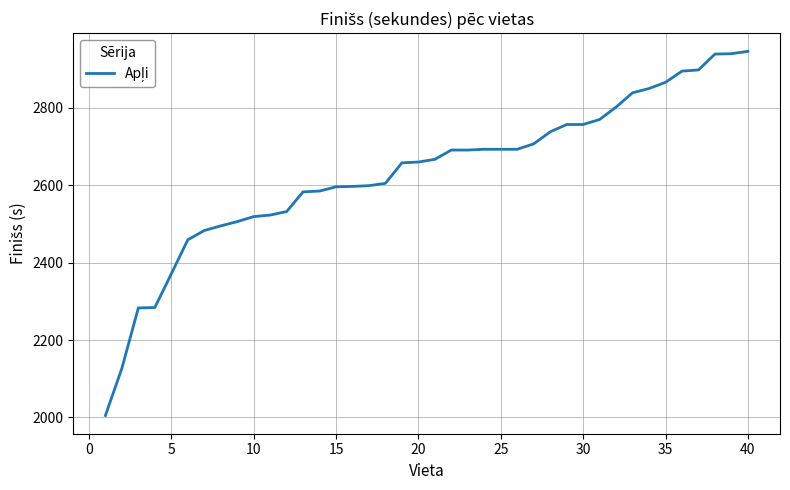

What is the greatest value displayed?

2946